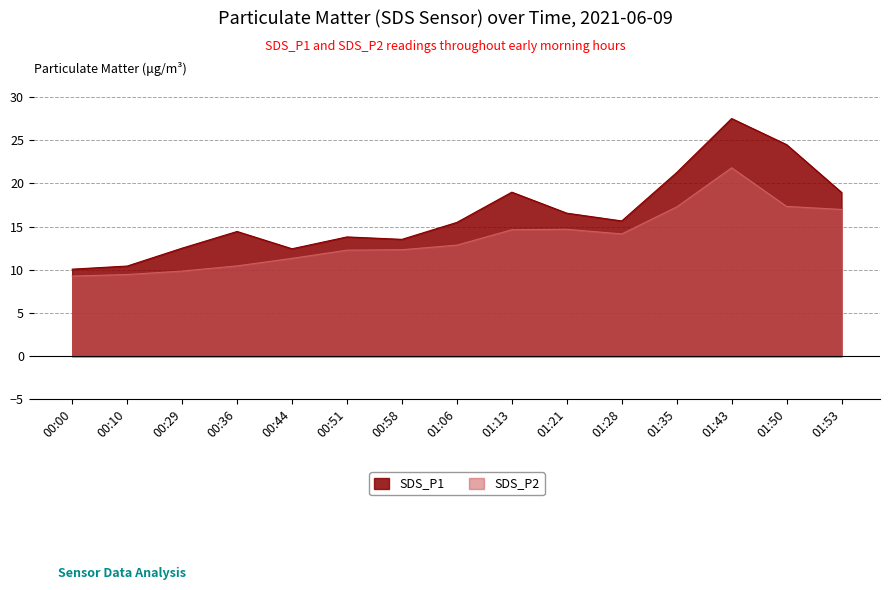

What position from the left is 01:35?

12